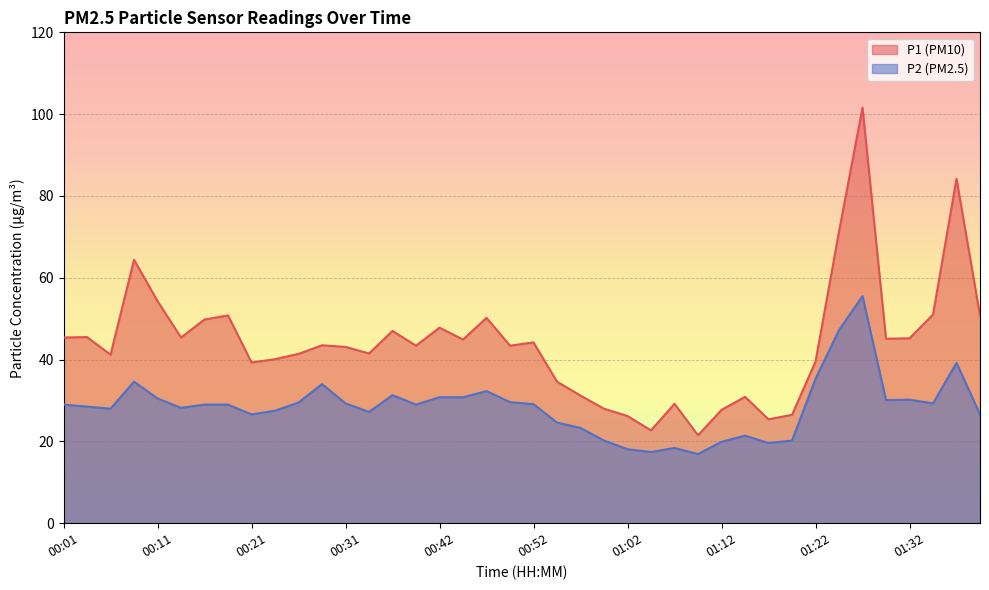

Read the P1 value at 00:03.

45.5